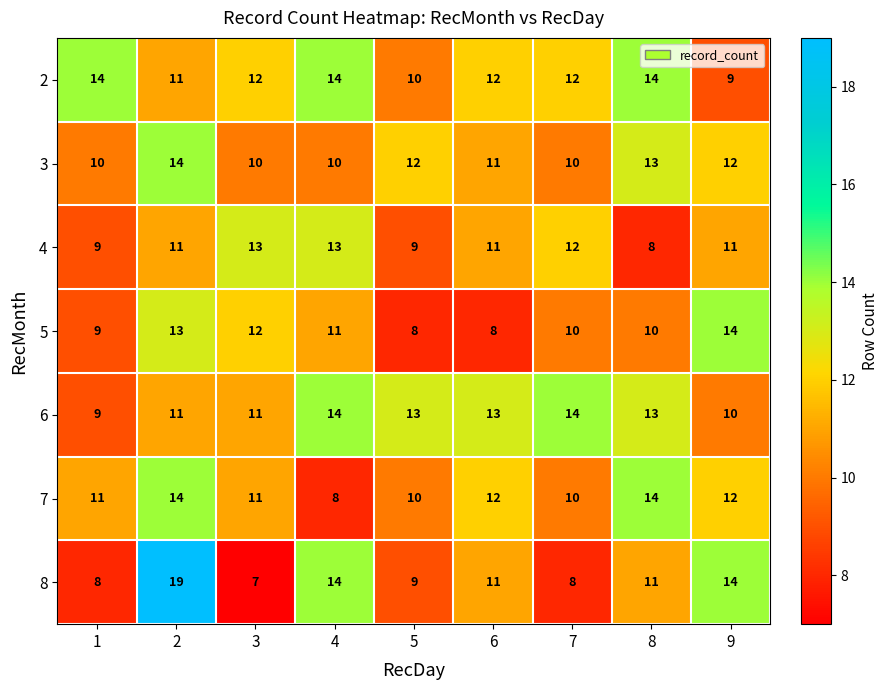

What is the difference between the 4 values at 1 and 3?

4